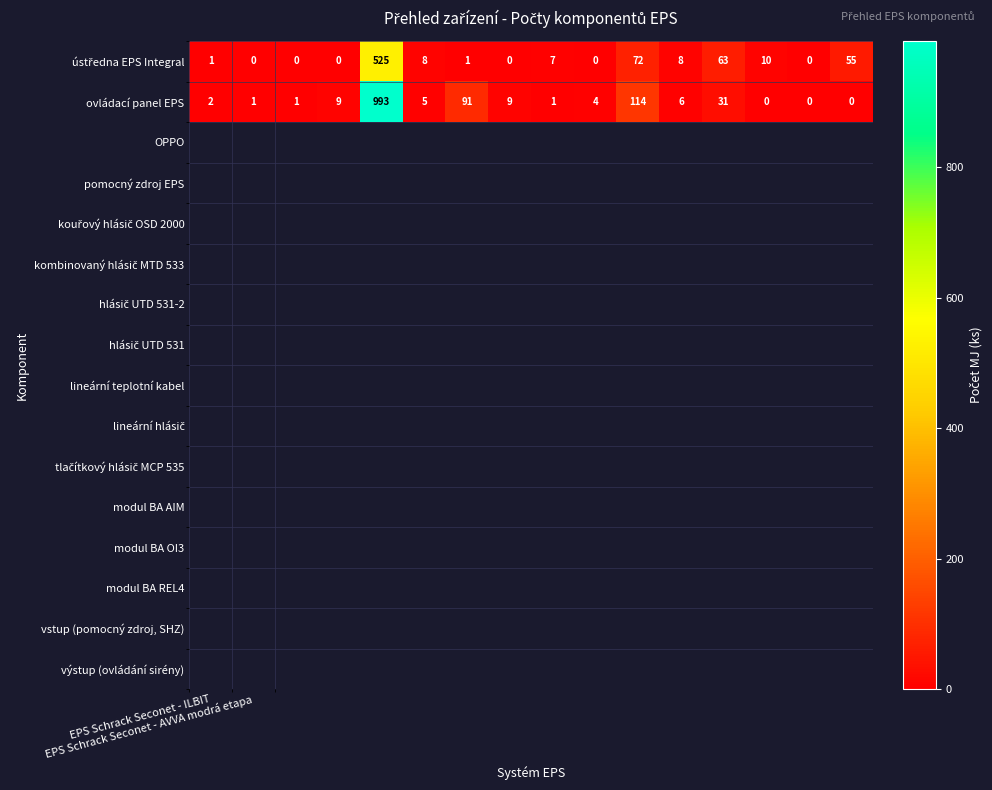

Which series has the largest total across all categories?

ovládací panel EPS